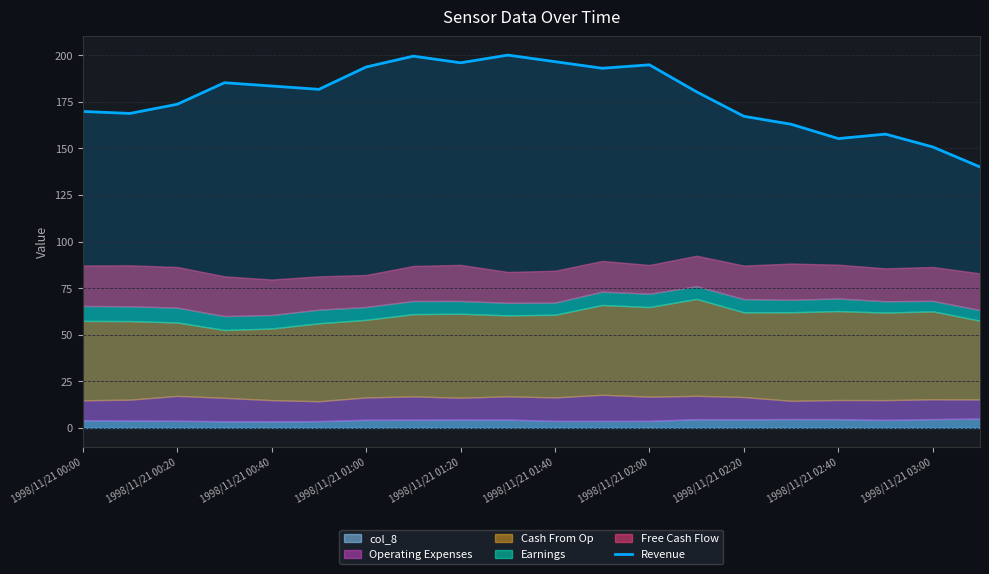

What is the lowest value of the Revenue series?

140.0